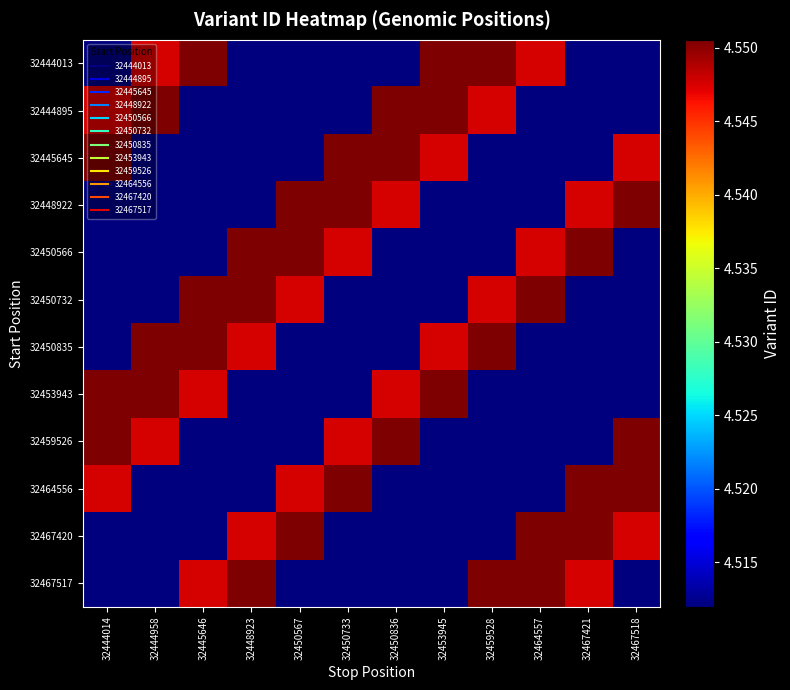

What is the spread (max minus min) of values at 32467421?

385915